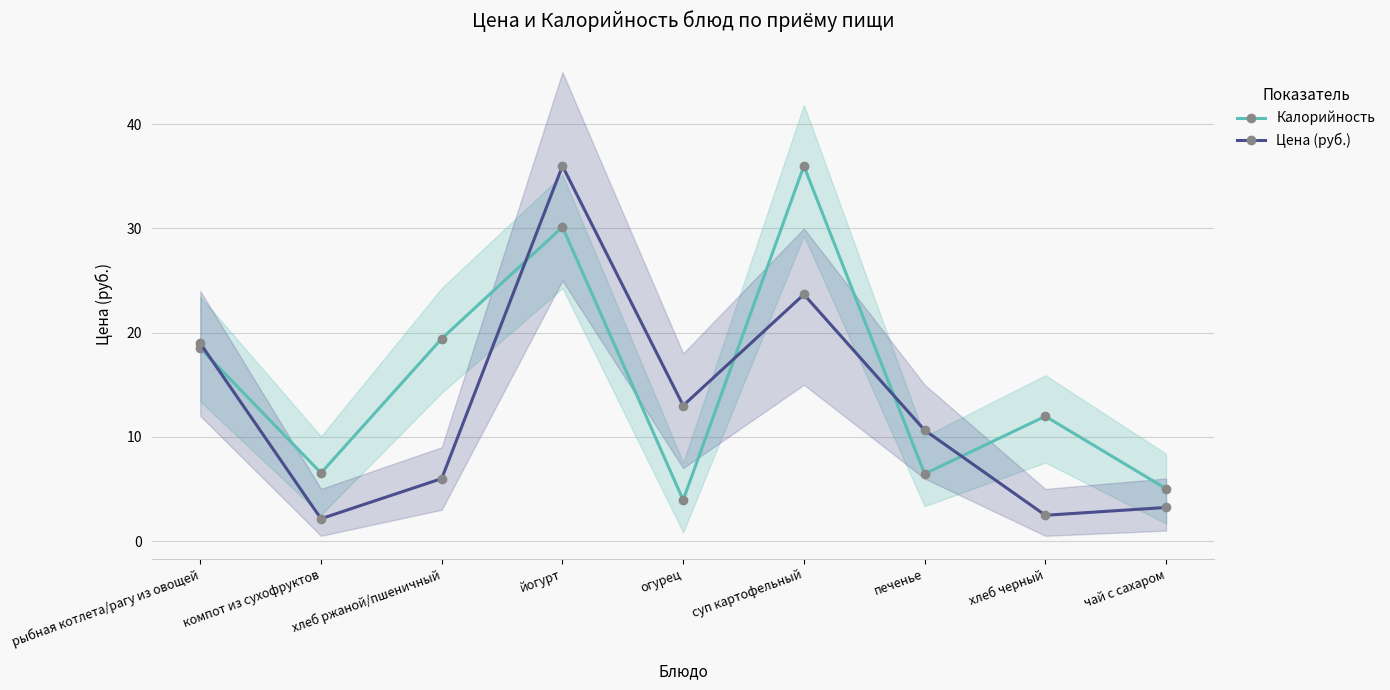

The value of Калорийность at огурец is 3.9. True or false?

True